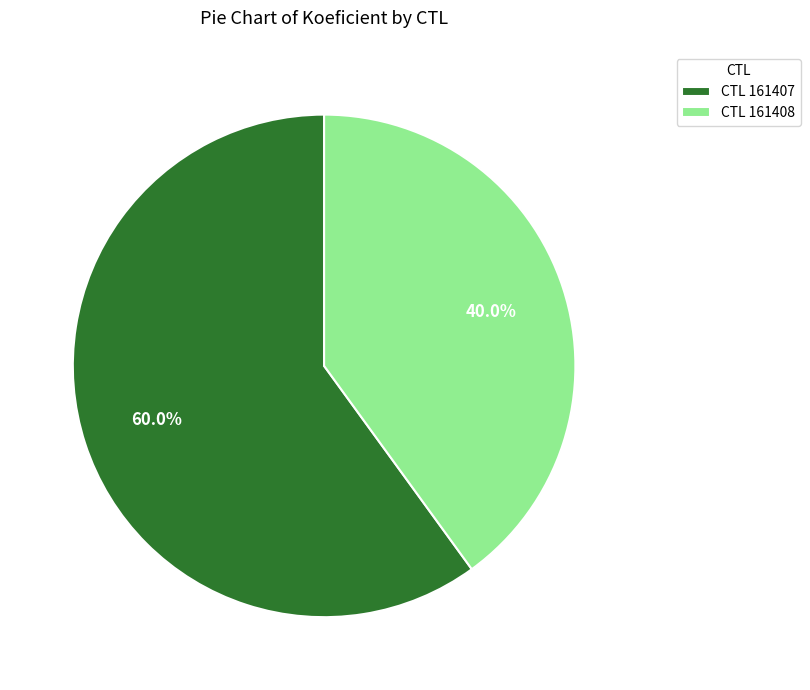

Combined, do CTL 161408 and CTL 161407 account for over 50%?

Yes